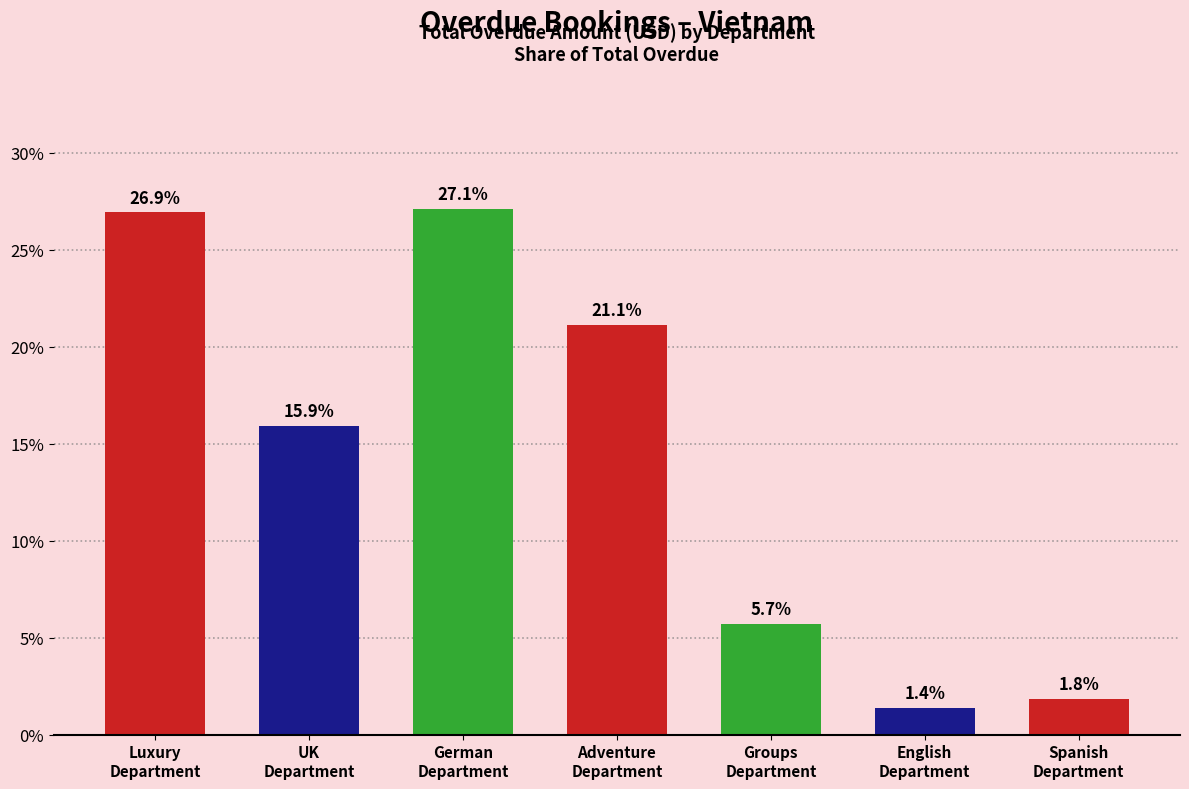

Is it true that the value at UK
Department is 4.8?

False